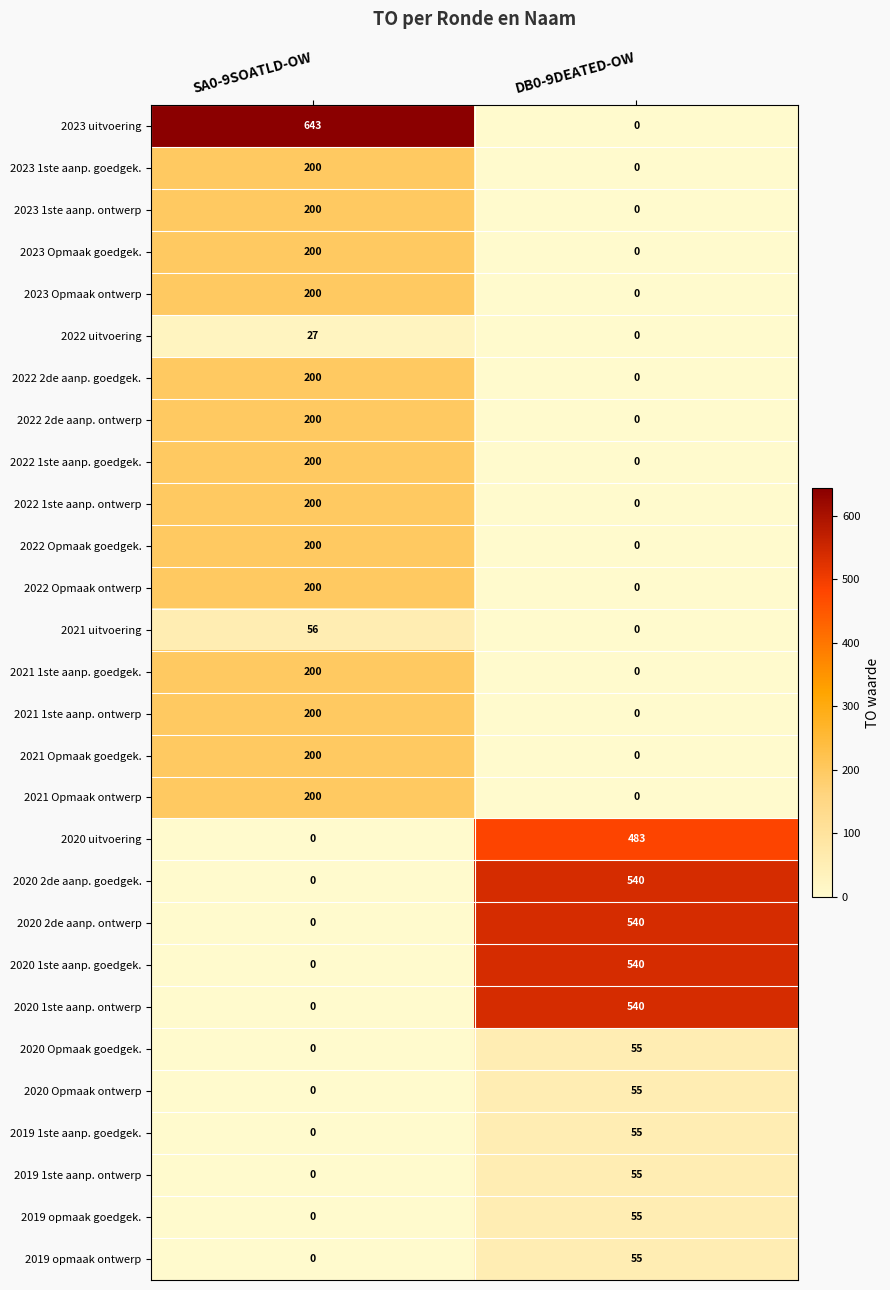

What is the approximate value of 2021 Opmaak goedgek. at SA0-9SOATLD-OW, to the nearest 5?

200